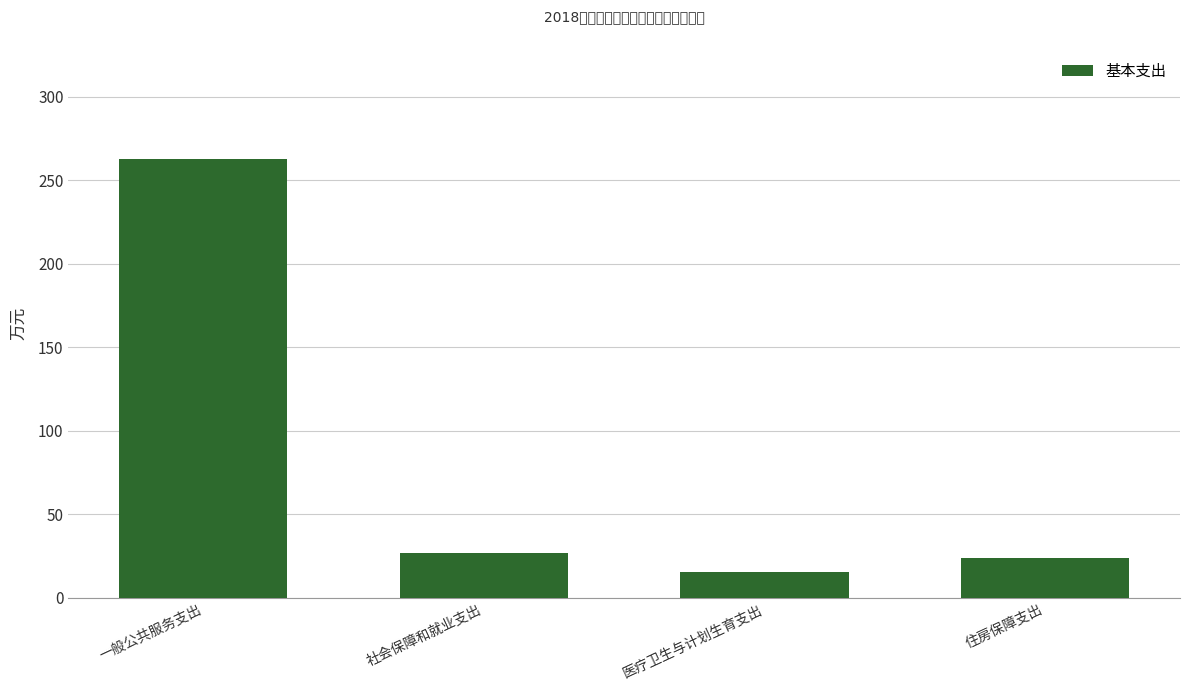

What is the change in value from 社会保障和就业支出 to 住房保障支出?

-2.8